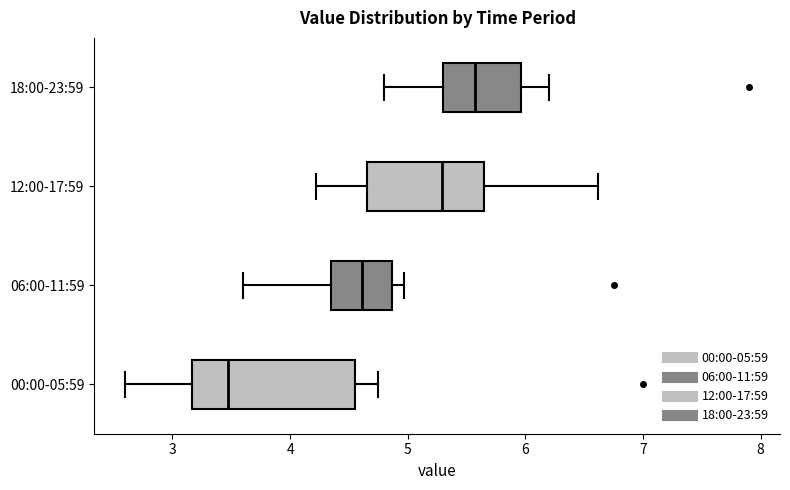

Which box has the furthest to the left median line?

00:00-05:59